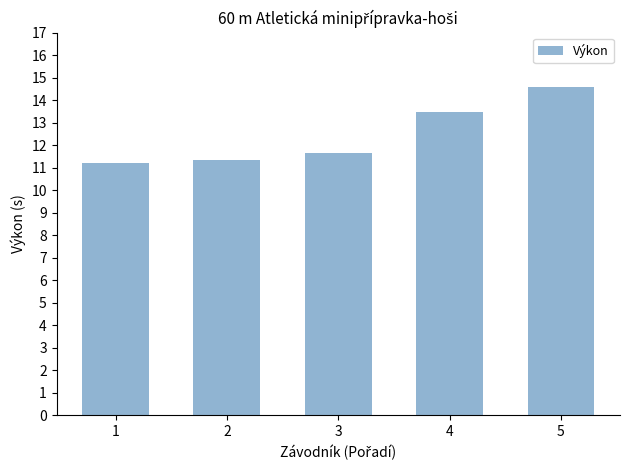

Does the chart contain any negative values?

No